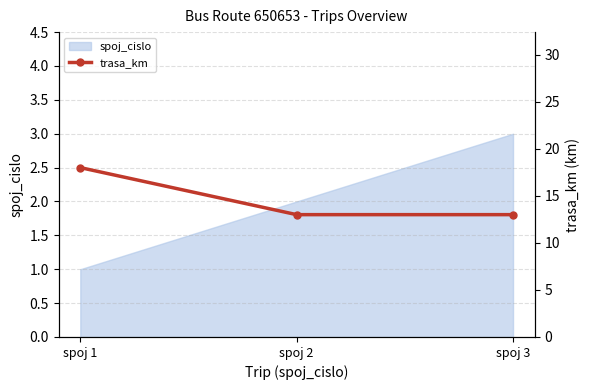

Reading left to right, extract all data points from this chart.

spoj 1=18	spoj 2=13	spoj 3=13